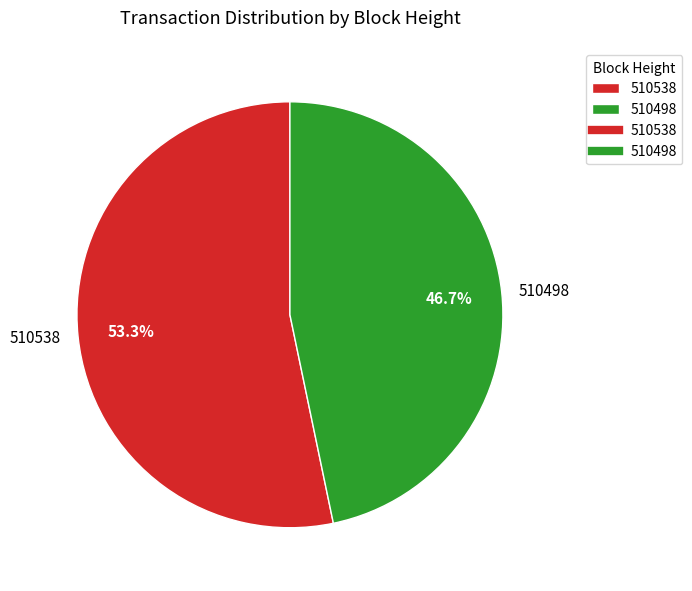

To the nearest percent, what is the difference between the 510498 and 510538 slice percentages?

7%